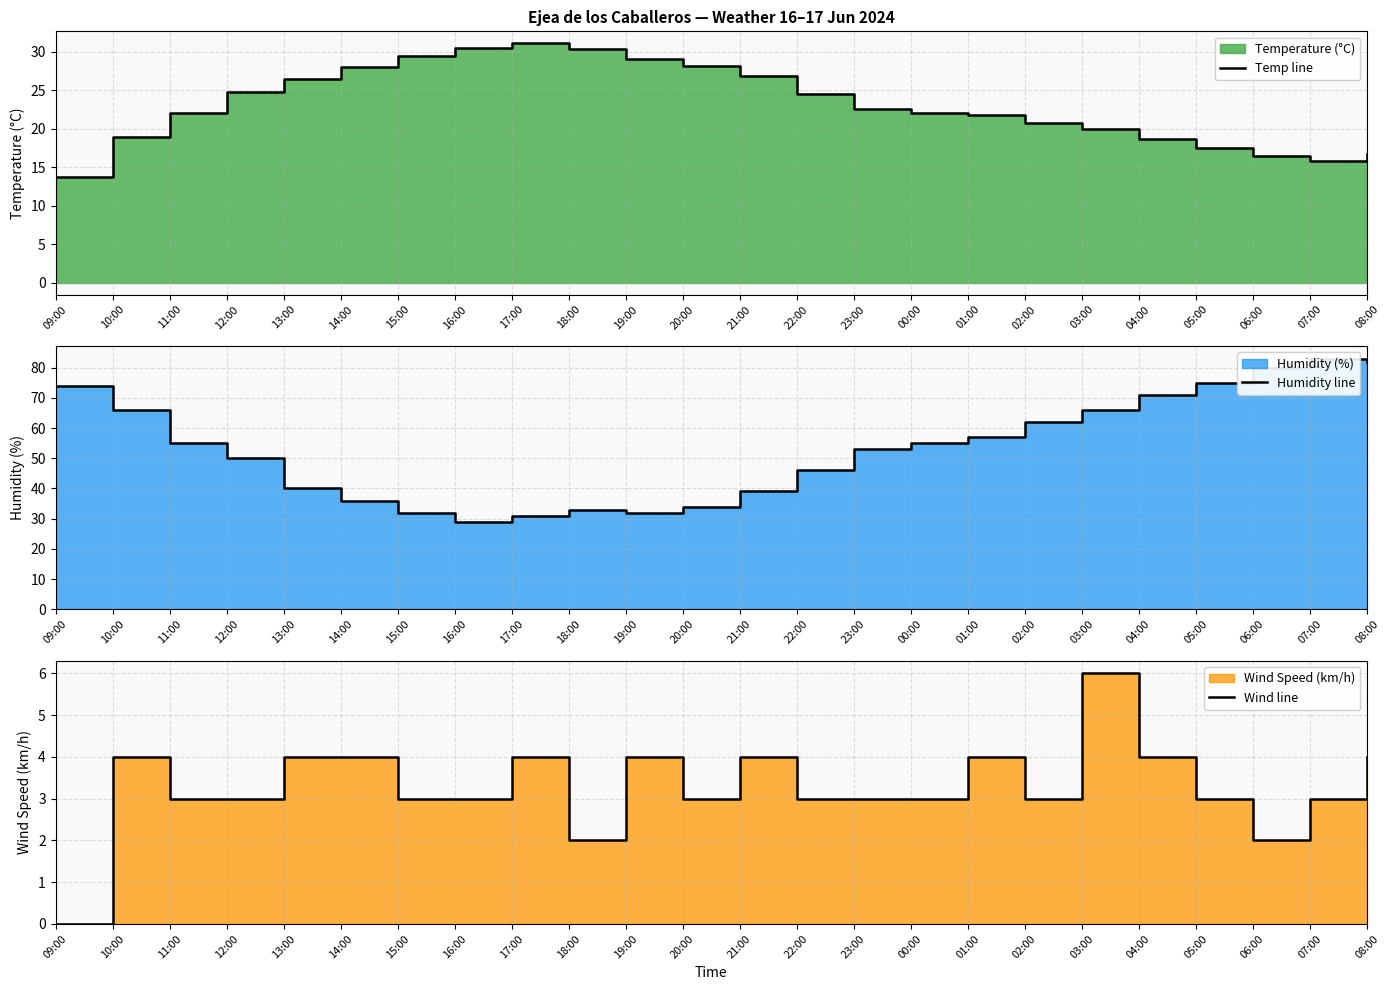

Is the value of Temp line at 19:00 greater than the value of Wind line at 20:00?

Yes